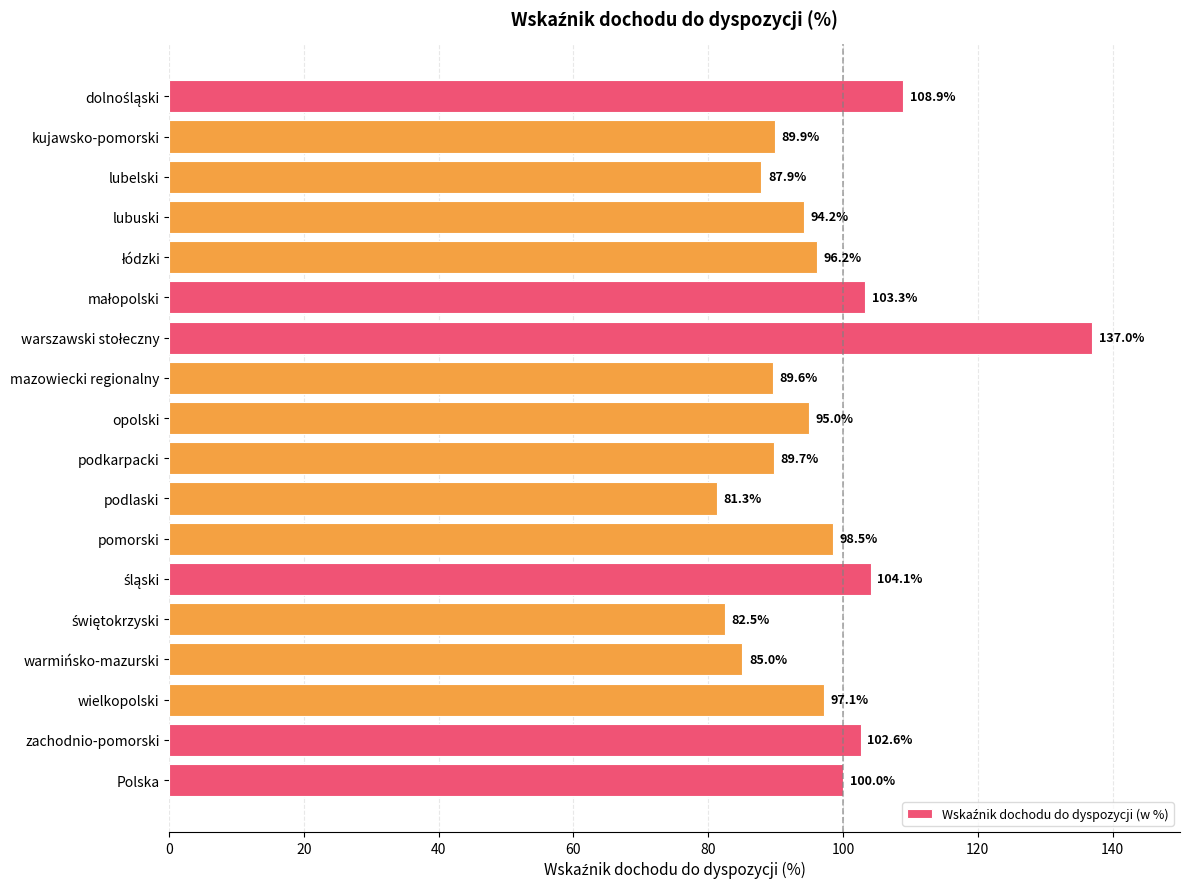

Which has a higher value, pomorski or wielkopolski?

pomorski